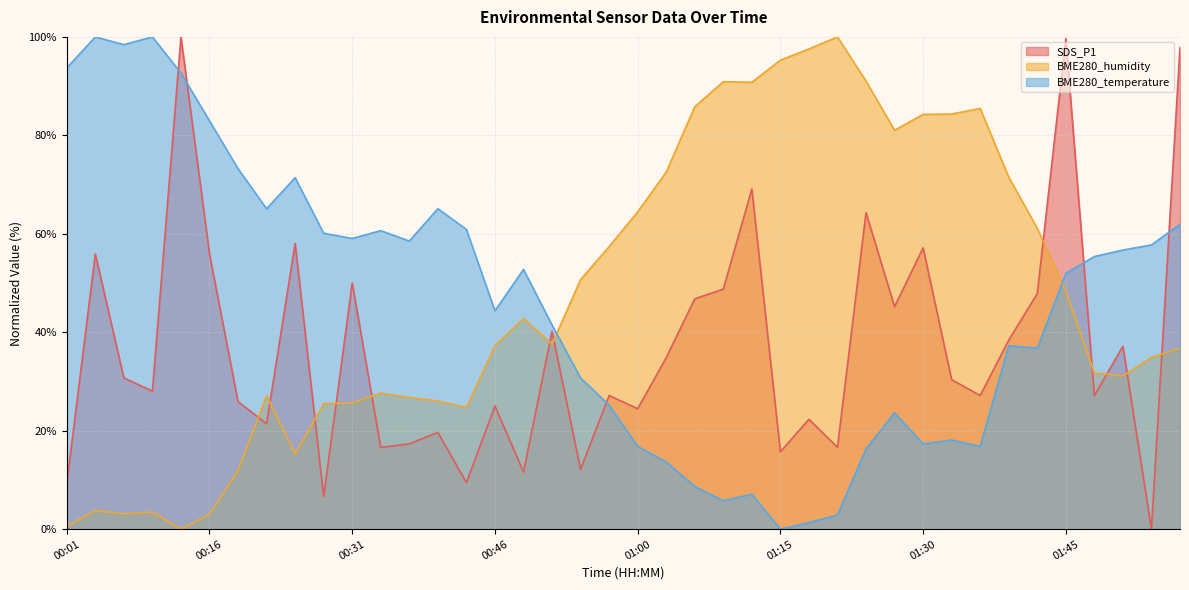

At which category does the chart reach its peak across all series?

00:13